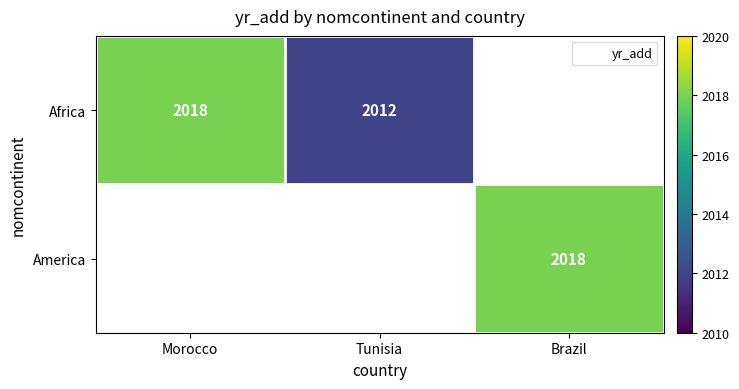

Rank the categories by America value from highest to lowest.

Morocco, Tunisia, Brazil